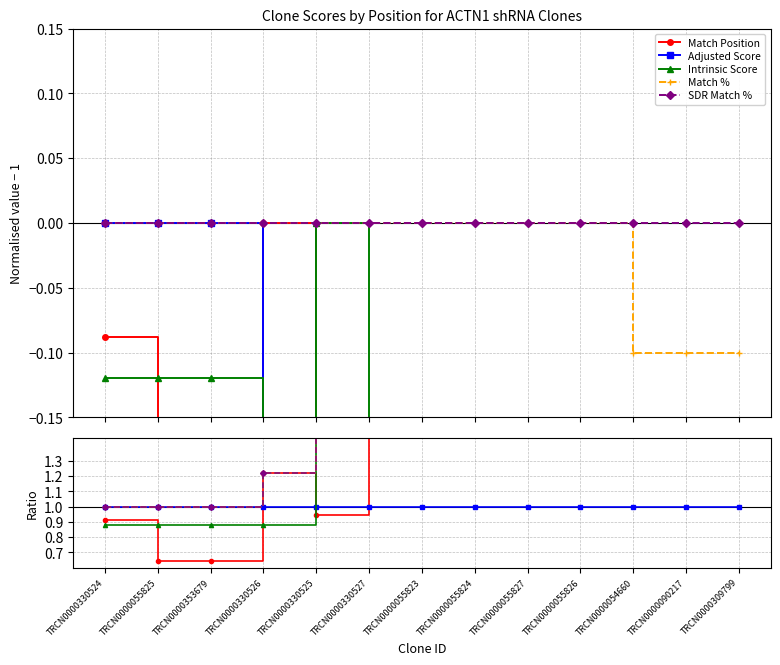

What is the minimum value shown in the chart?

0.6